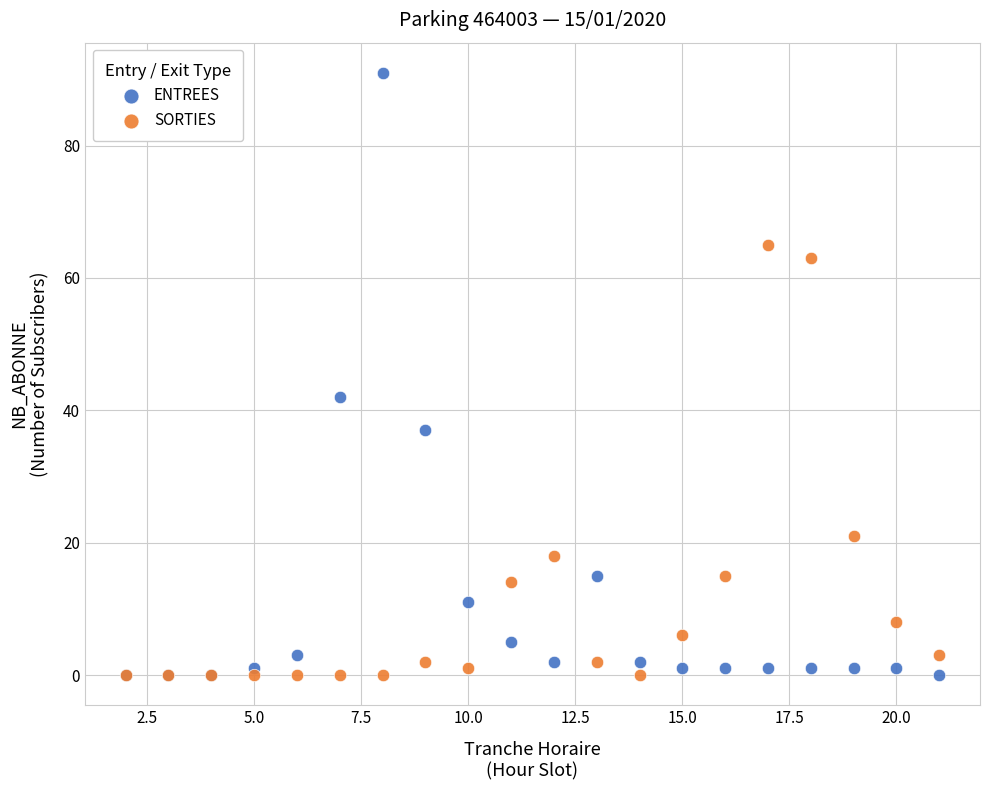

Which series has the largest Y range (max minus min)?

ENTREES